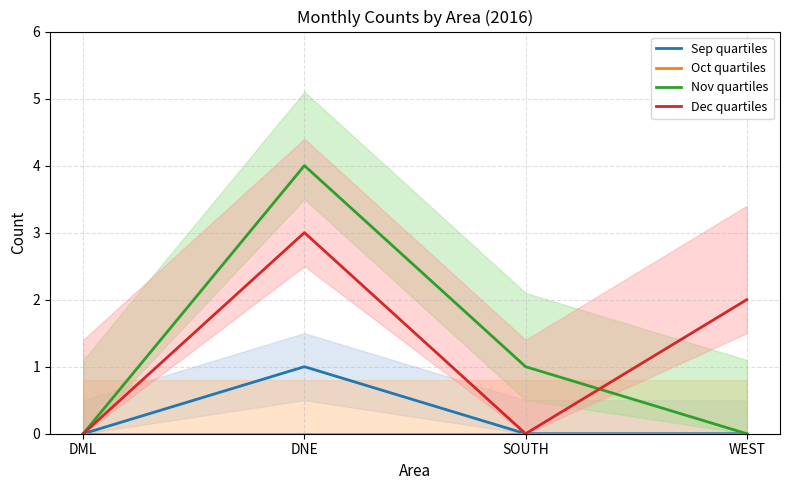

The value of Sep quartiles at DML is 0. True or false?

True